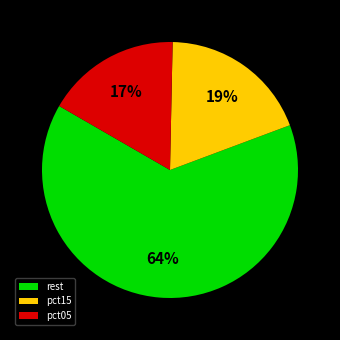

How many segments does this pie chart have?

3